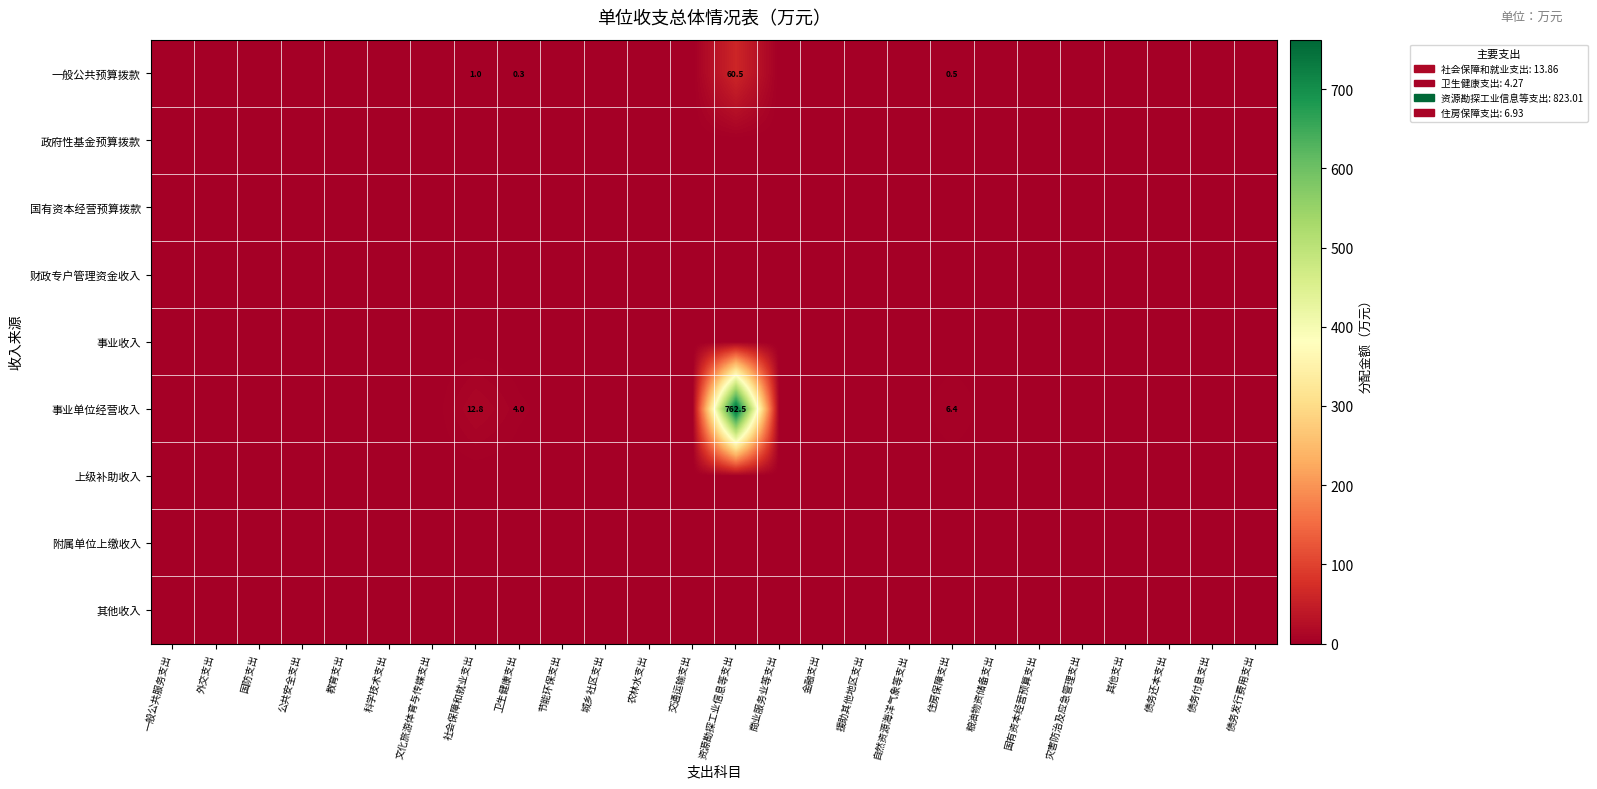

At which category is the sum across all series the highest?

资源勘探工业信息等支出